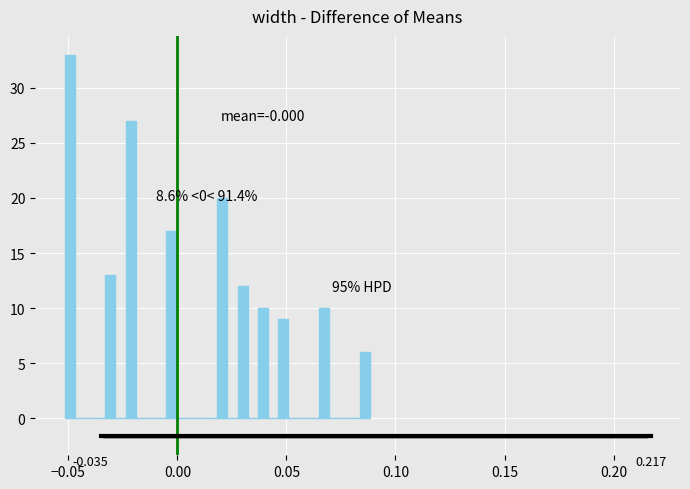

Read against the x-axis, roughly where is the centre of the tallest bar?

-0.050